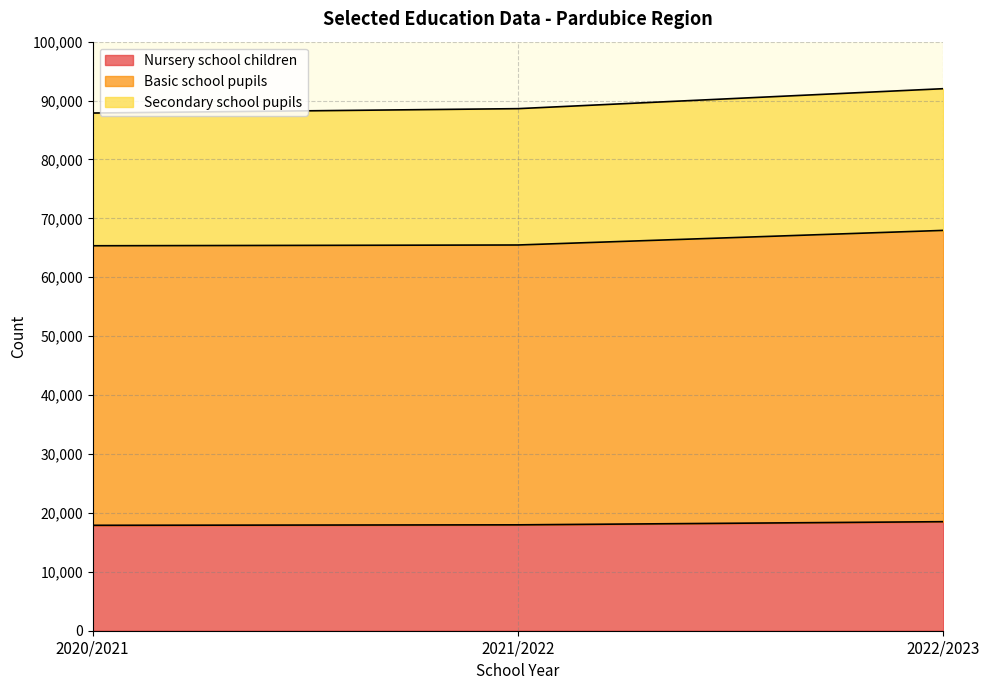

What is the lowest value of the Nursery school children series?

17897